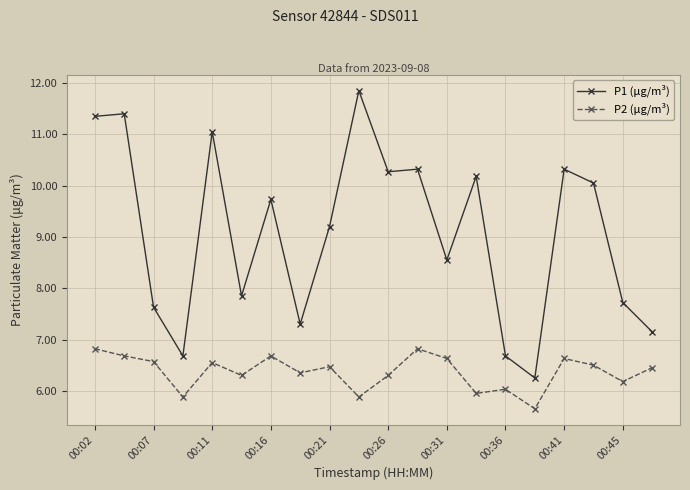

What is the value of the P1 (μg/m³) point at the 8th from the left?

7.3